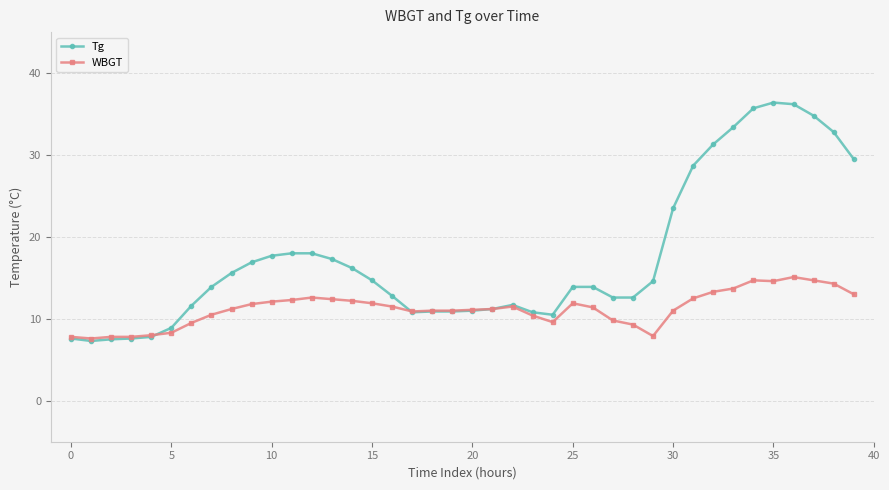

Which series has the largest total across all categories?

Tg